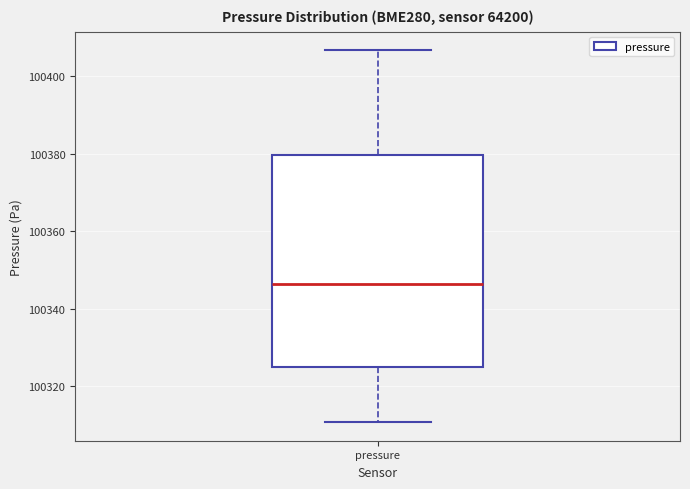

Read this box plot against the y-axis: the position of the median line, the range covered by the box, and the ends of both whiskers. The values are not printed on the chart, so give them approximately, as read against the axis.

median 100346, box 100324 to 100380, whiskers 100310 to 100406